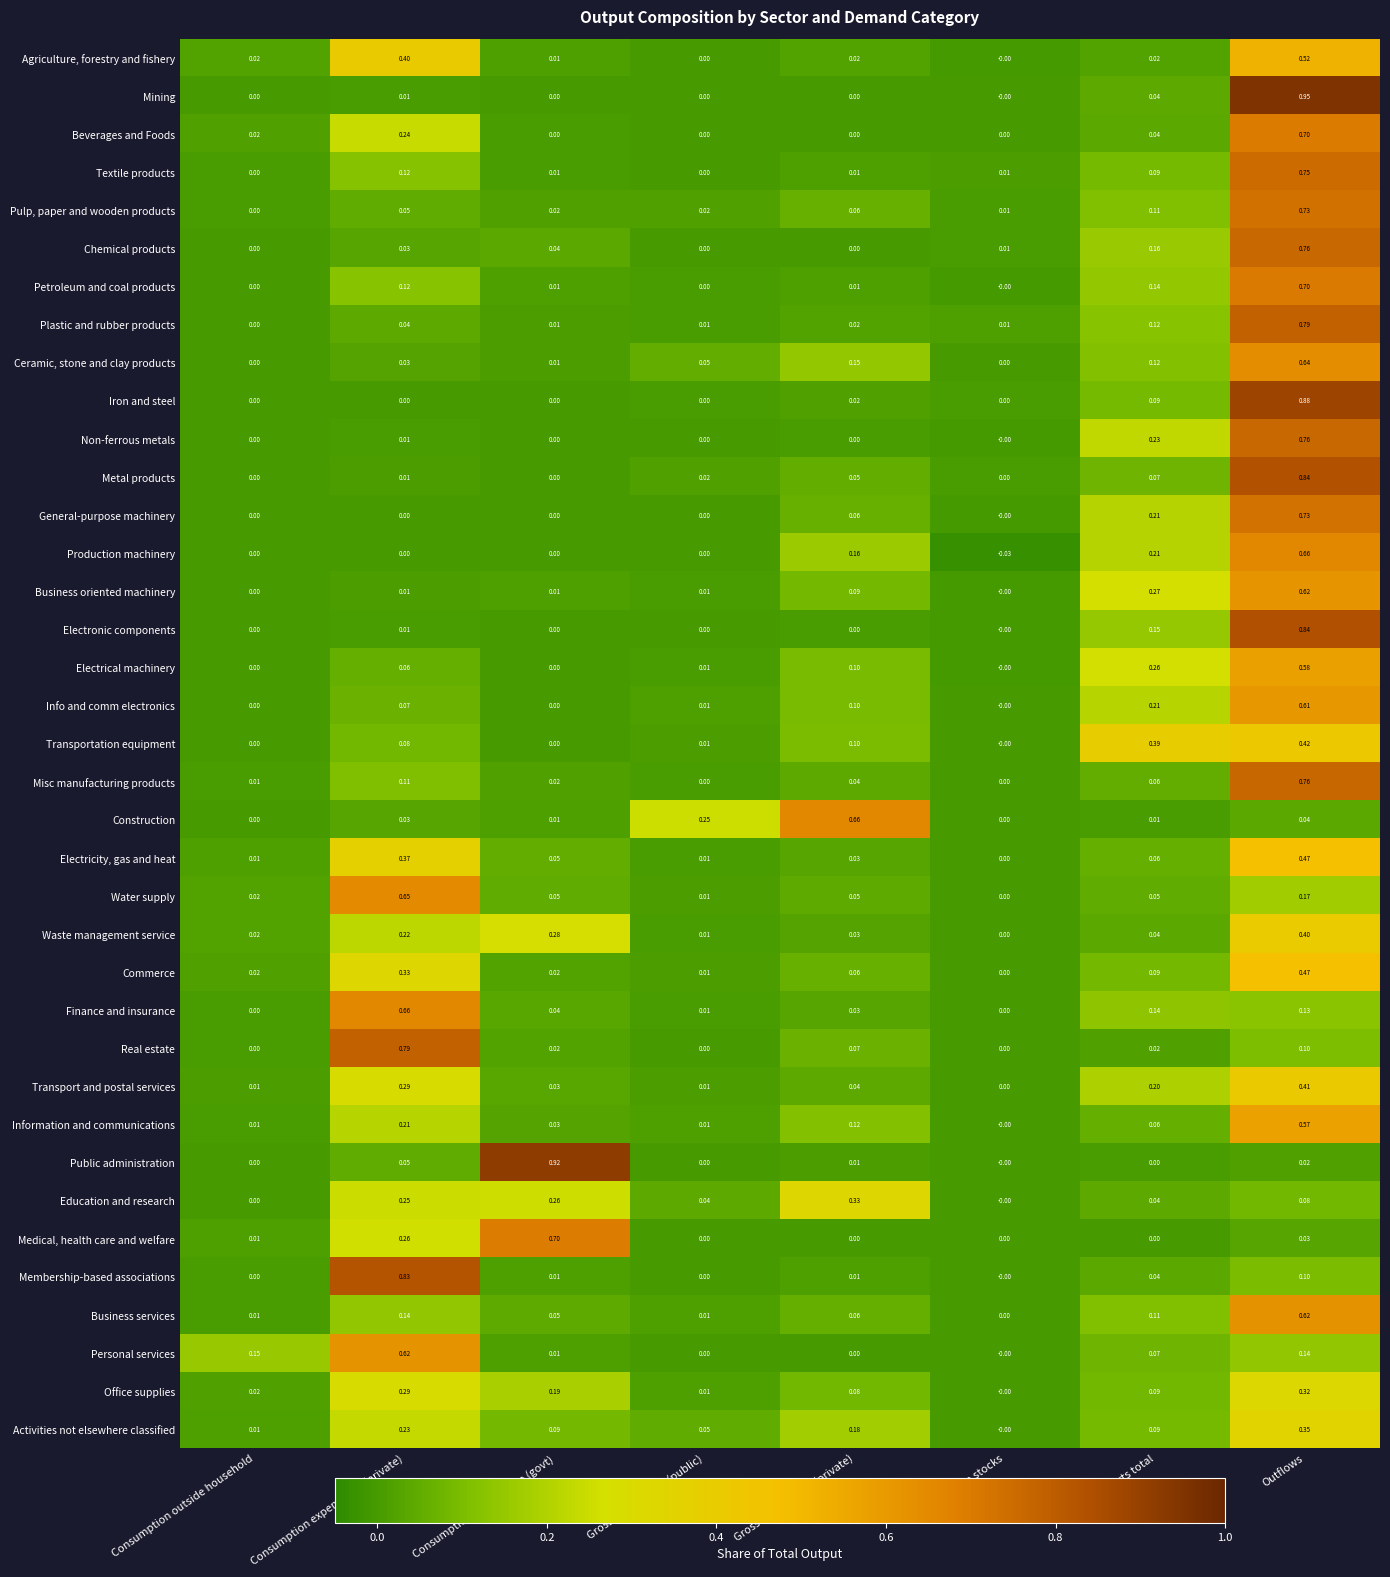

Which series changed the most between Consumption expenditure (govt) and Gross fixed capital (private)?

Public administration